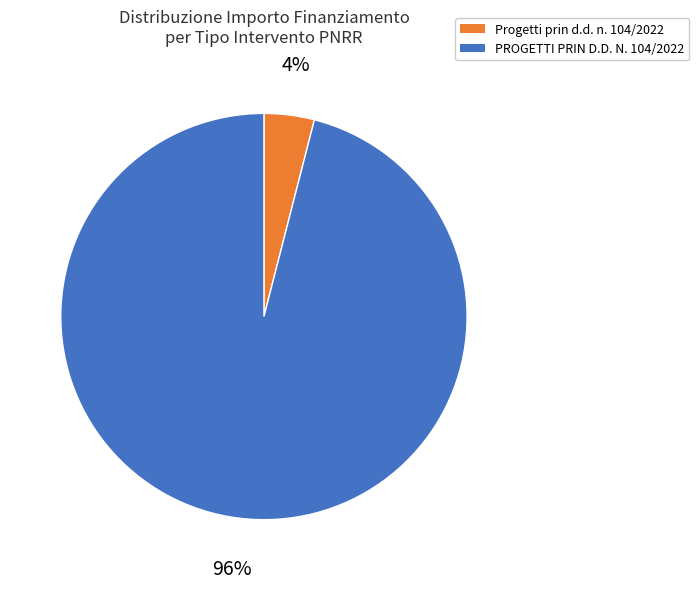

Which has a higher value, PROGETTI PRIN D.D. N. 104/2022 or Progetti prin d.d. n. 104/2022?

PROGETTI PRIN D.D. N. 104/2022